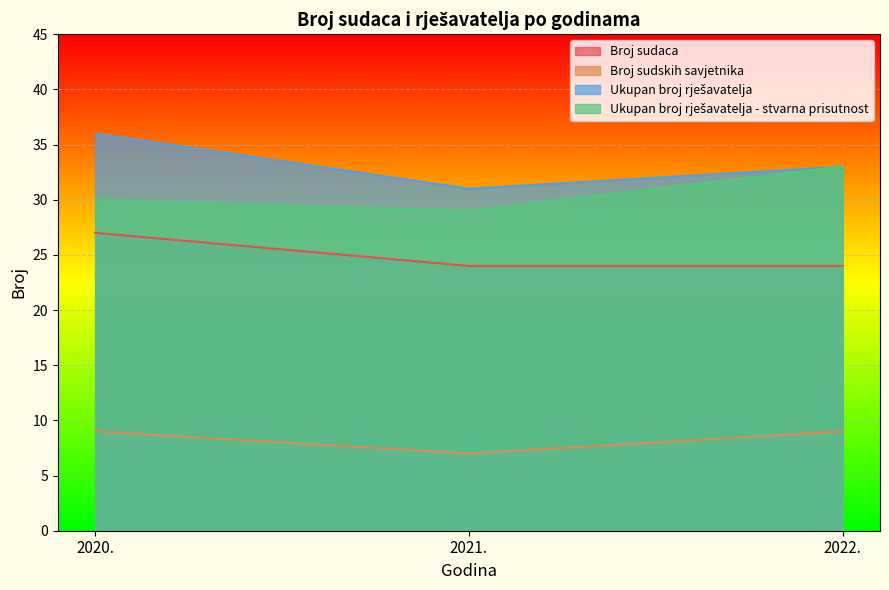

Which label corresponds to the largest value in the chart?

2020.